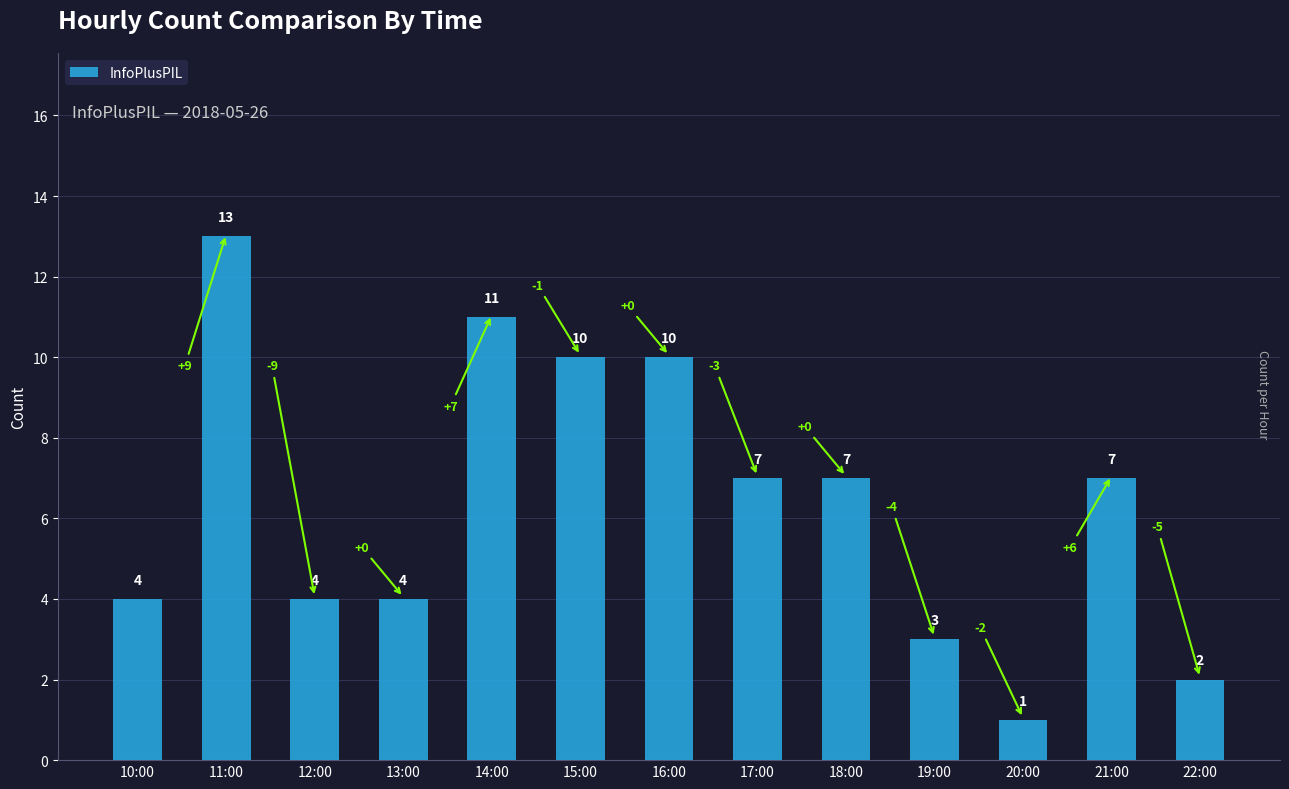

Where does the data first go above 7?

11:00